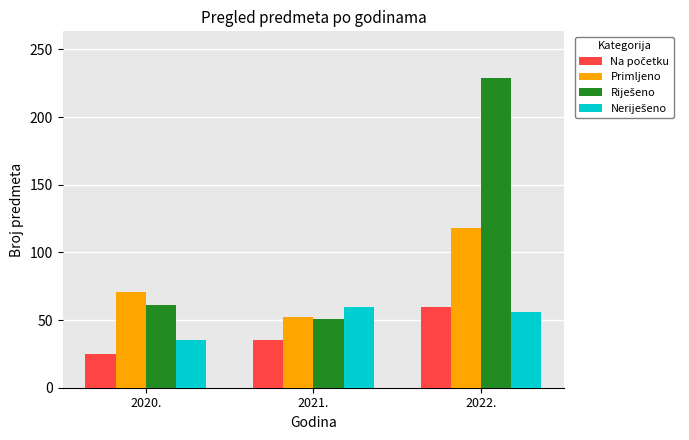

Where is Primljeno nearest to the value 85?

2020.